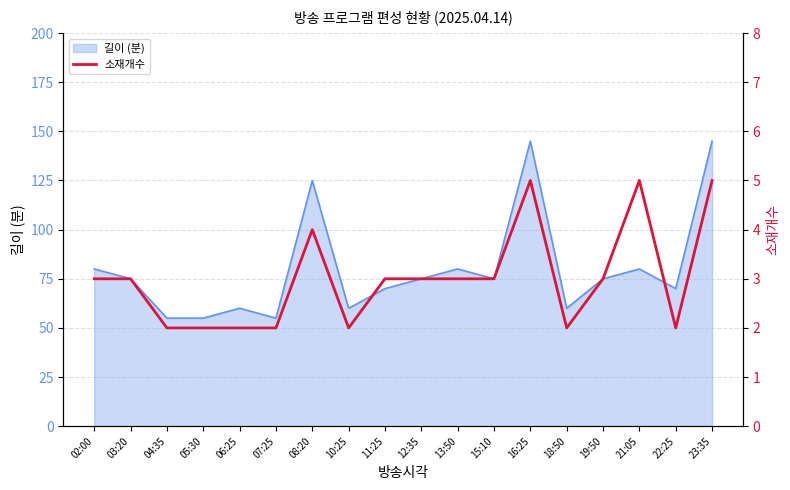

Where does the data first go above 3?

08:20